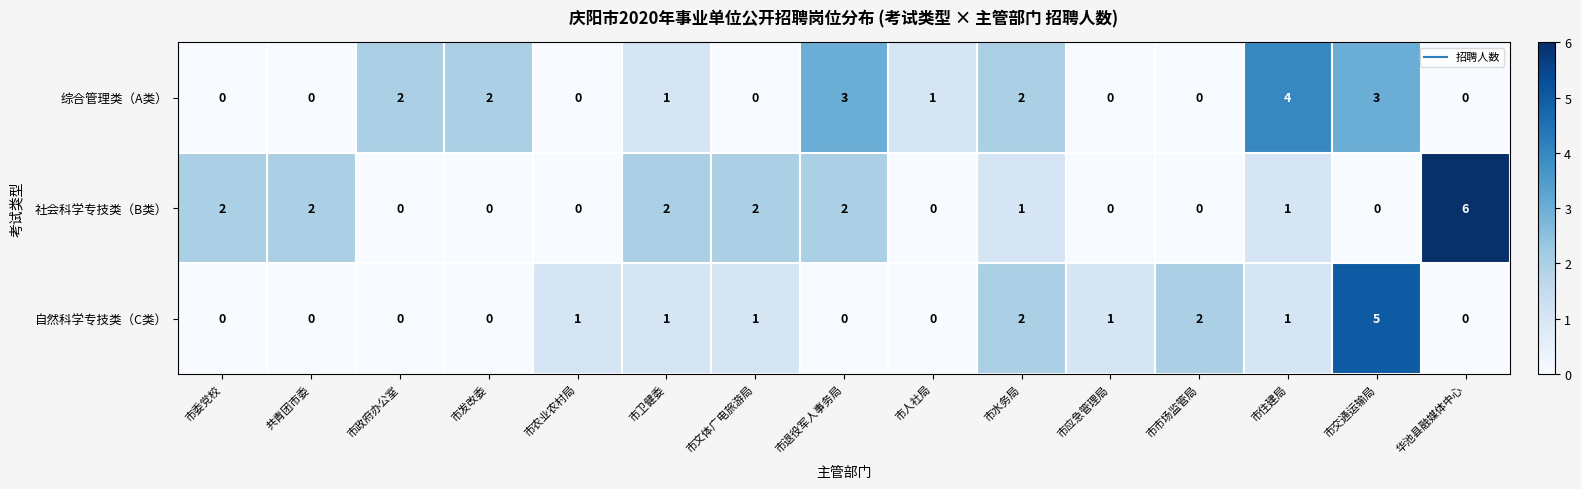

At how many categories does at least one series exceed 0?

15